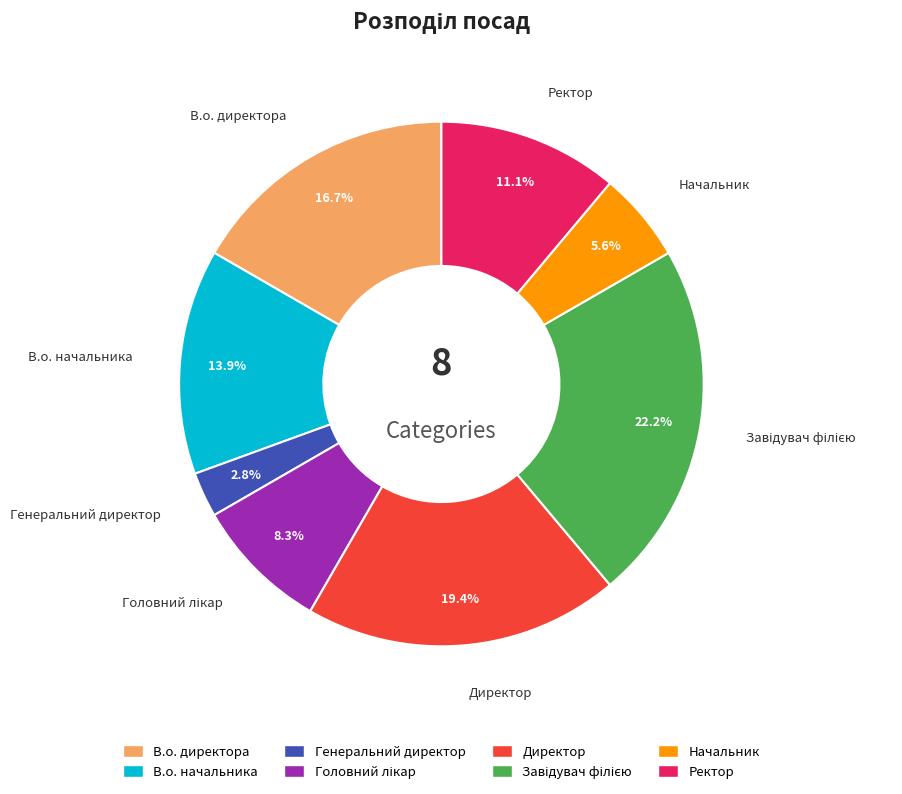

Which has a higher value, Генеральний директор or Начальник?

Начальник